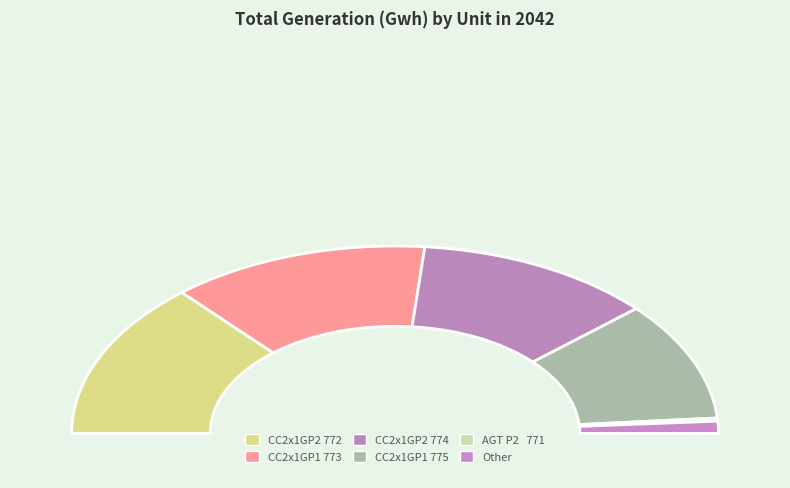

Does AGT P2   785 represent more than half of the total?

No